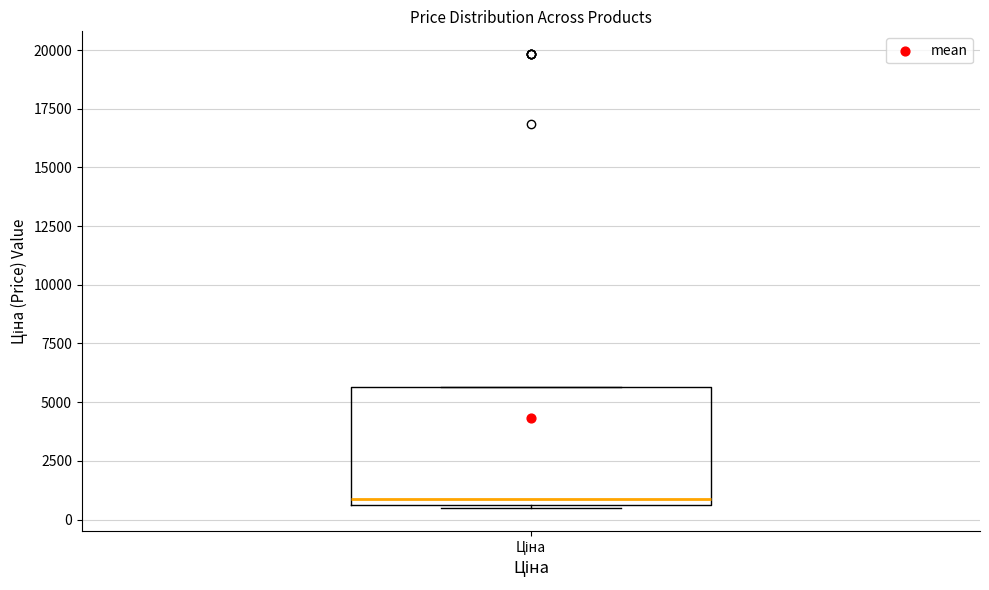

Transcribe this box plot: give where the median line is, the range the box spans, and where the two whiskers end, as read against the y-axis. The values are not printed on the chart, so give them approximately, as read against the axis.

median 1000, box 500 to 5500, whiskers 500 to 5500